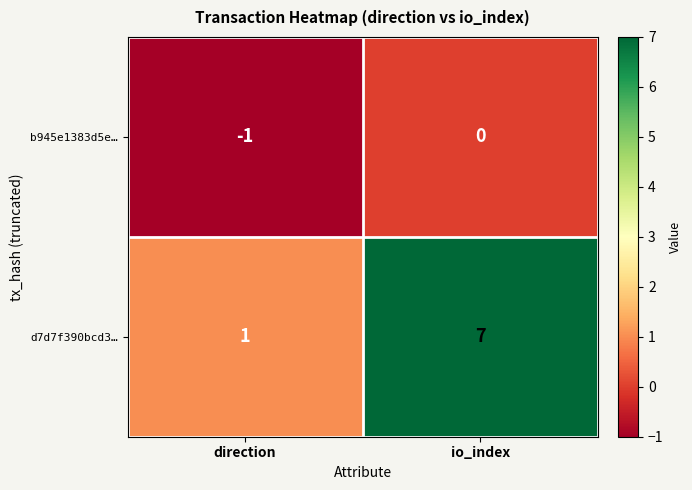

What is the highest value of the d7d7f390bcd3… series?

7